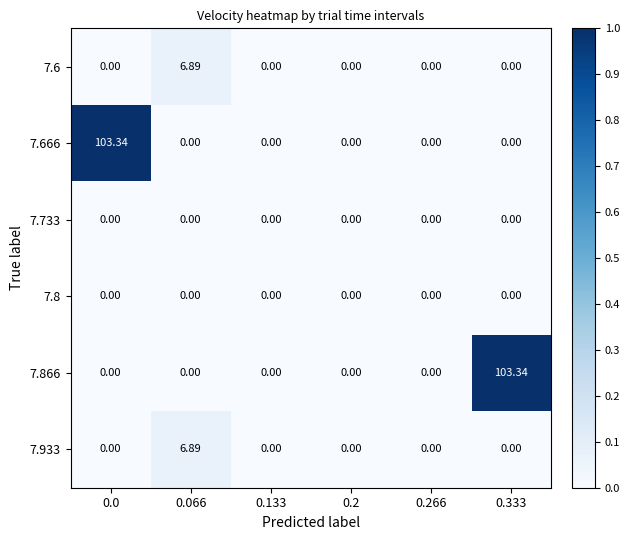

The 7.666 series shows 0.6 at 0.066. True or false?

False